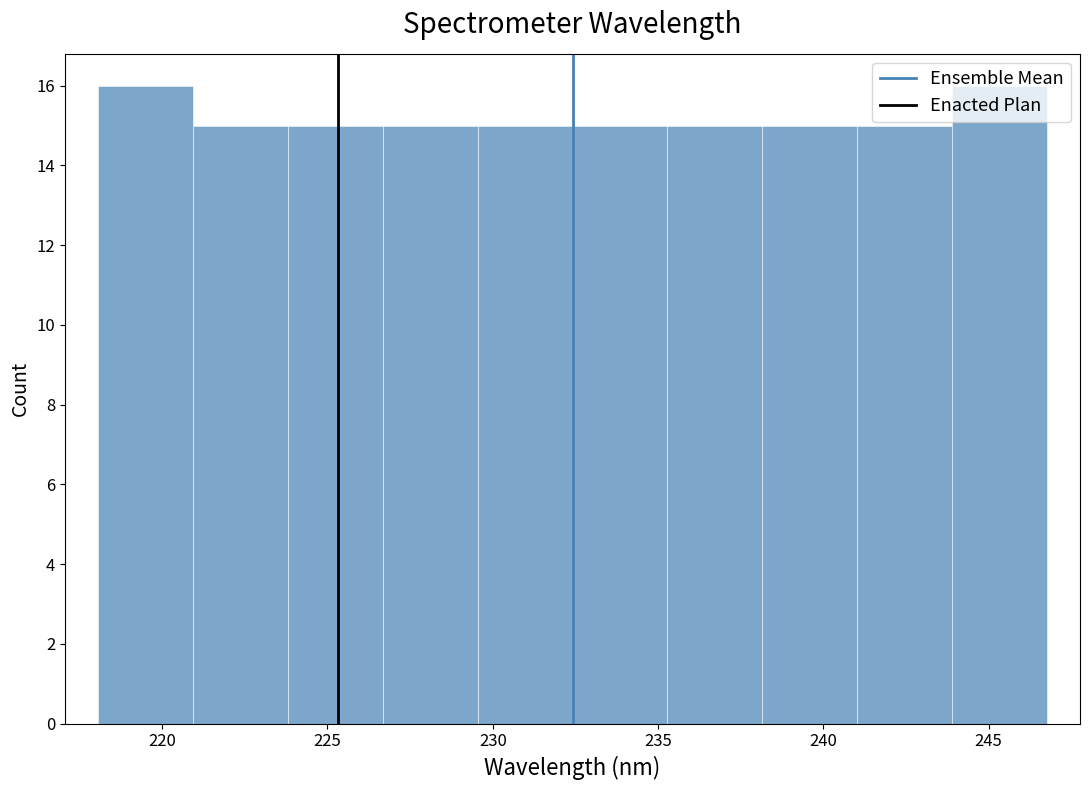

Reading left to right, transcribe this chart: for each bar, give the range it covers on the x-axis and its height. Neither the bar edges nor the heights are printed on the chart, so give them approximately, as read against the axes.

218.0 to 221.0: 16
221.0 to 224.0: 15
224.0 to 226.5: 15
226.5 to 229.5: 15
229.5 to 232.5: 15
232.5 to 235.5: 15
235.5 to 238.0: 15
238.0 to 241.0: 15
241.0 to 244.0: 15
244.0 to 247.0: 16